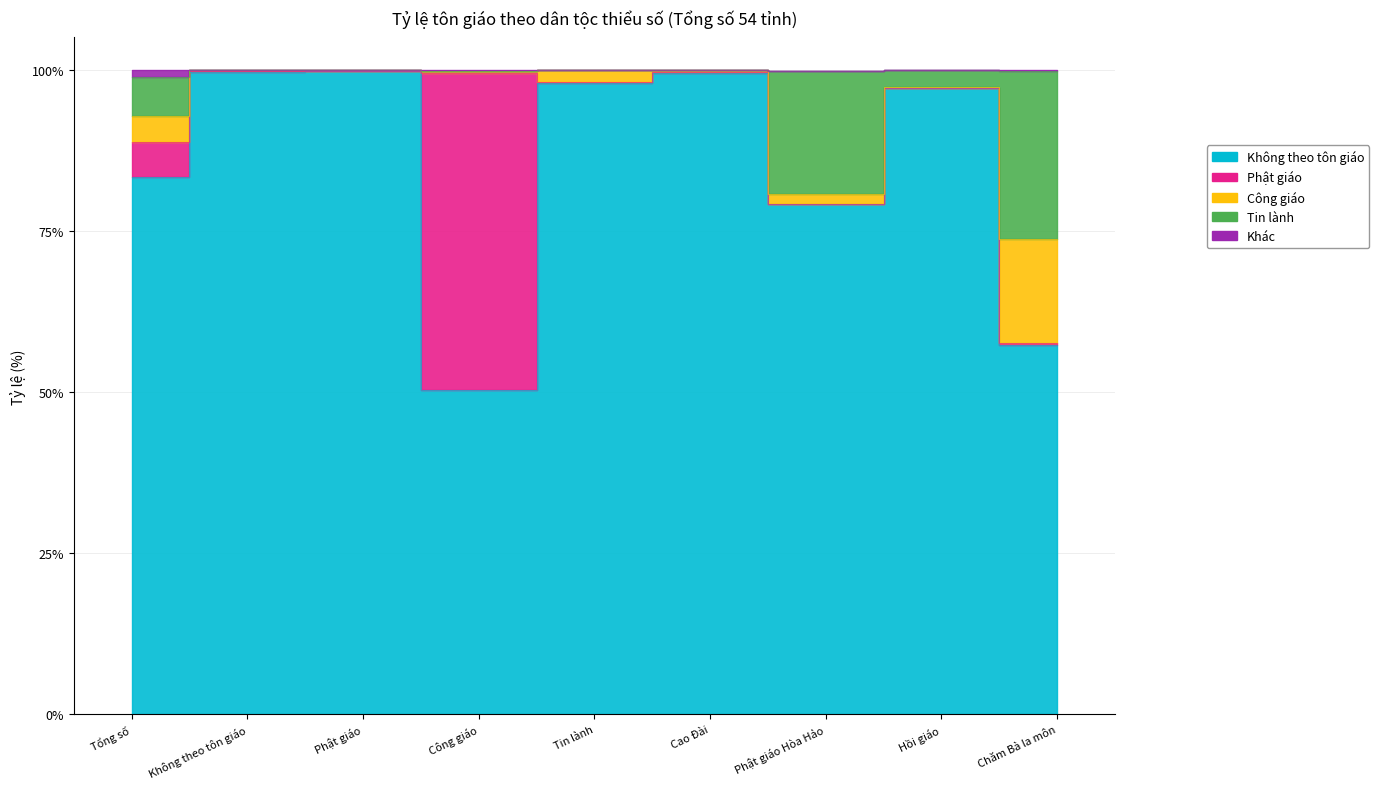

What position from the left is Cao Đài?

6